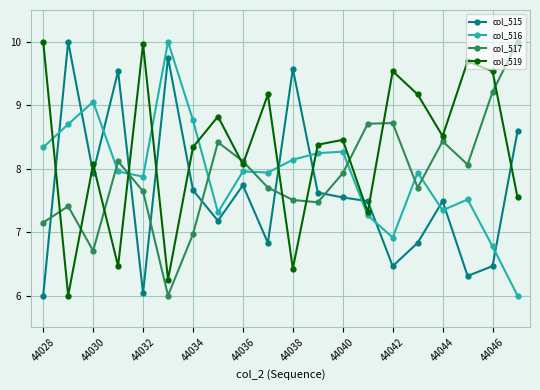

Does the chart have visible grid lines?

Yes